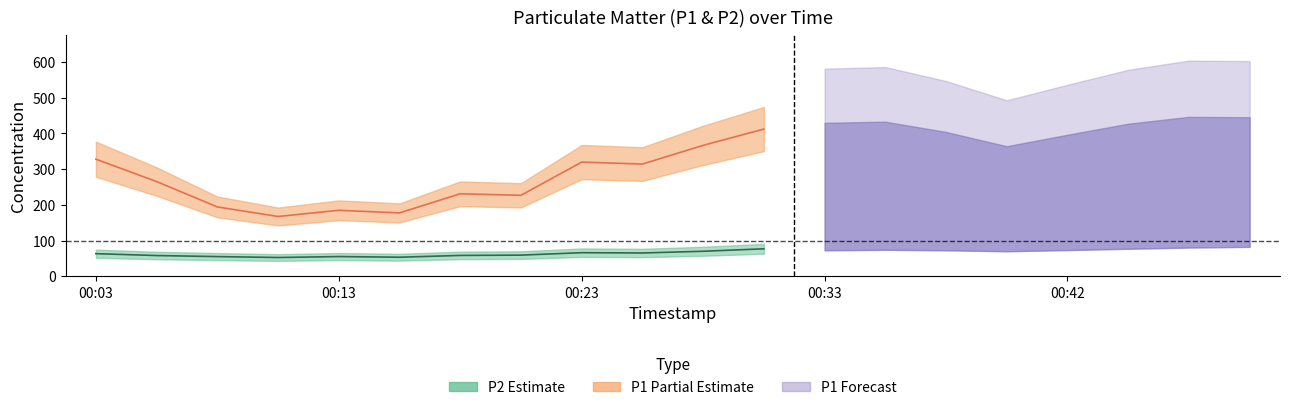

How many values in the P2 series are below 72?

10